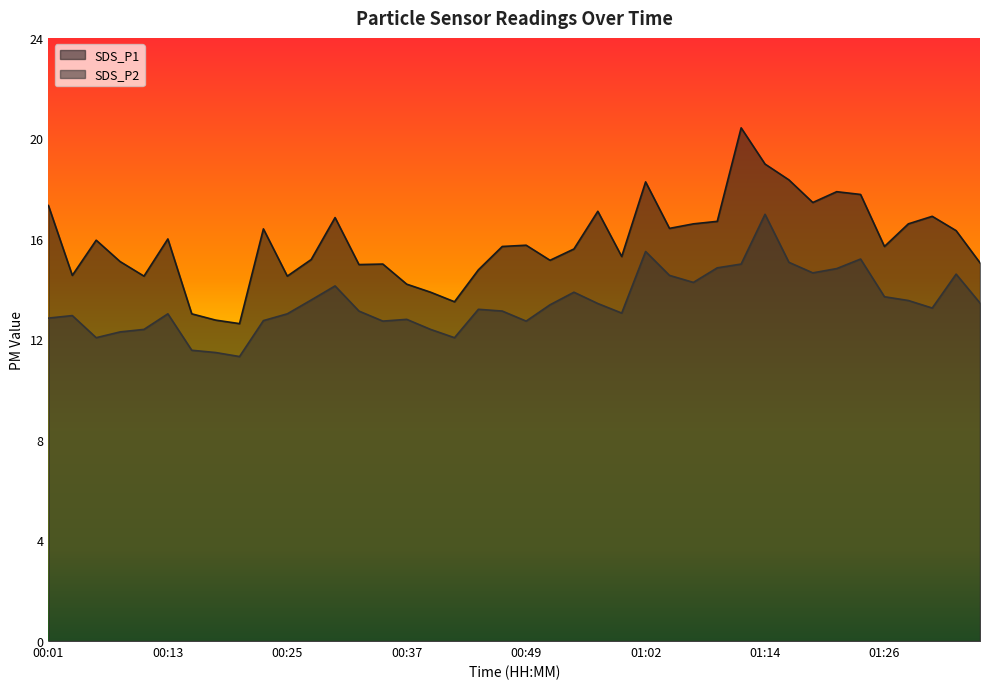

True or false: SDS_P2 and SDS_P1 cross at least once.

False